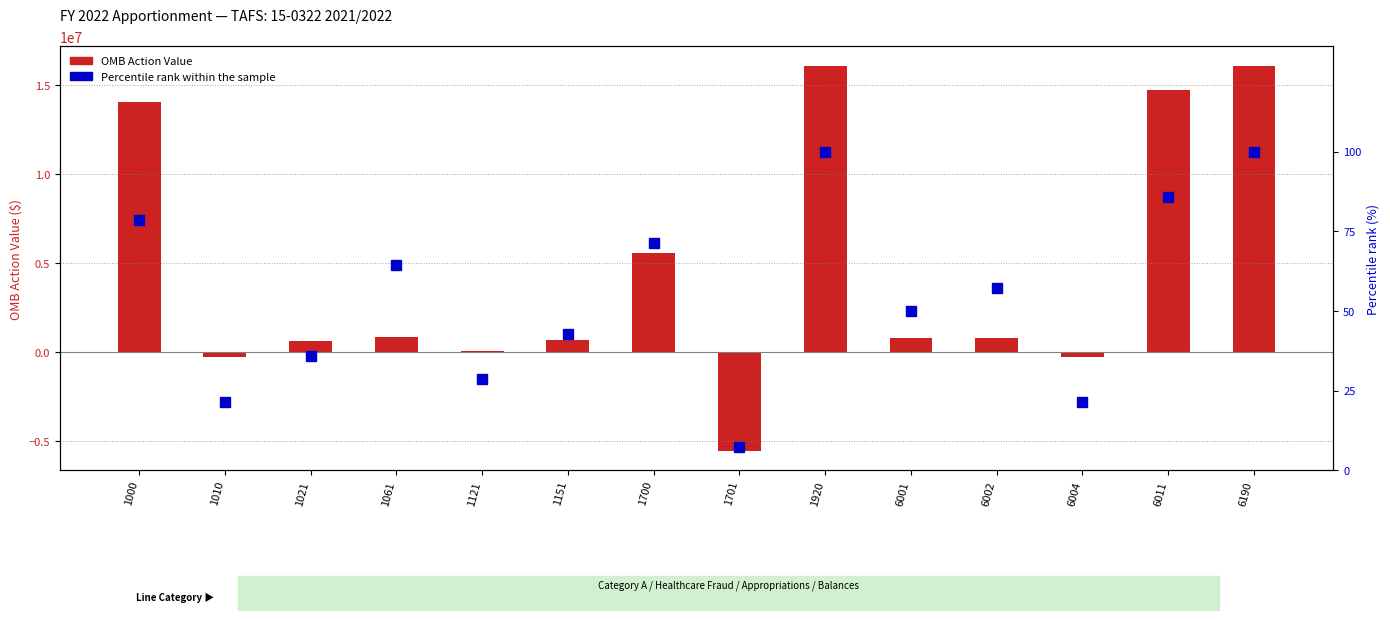

What is the minimum value for OMB Action Value?

-5549261.0